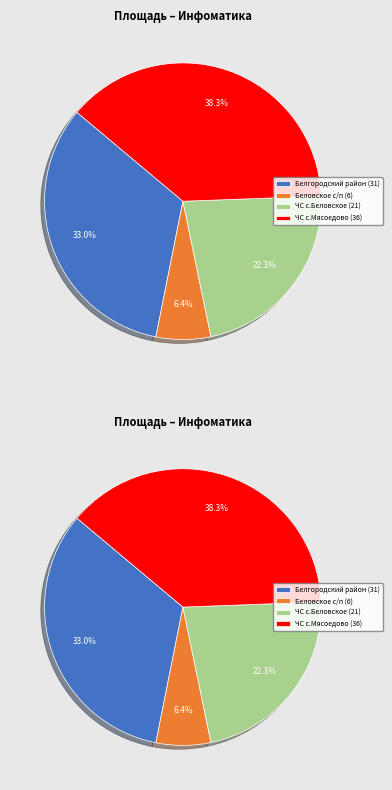

How much of the chart is everything except ЧС с.Мясоедово?

61.7%